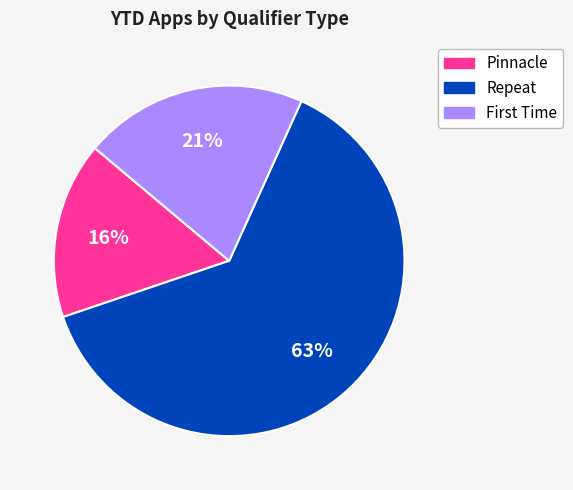

To the nearest percent, what is the average slice percentage?

33%